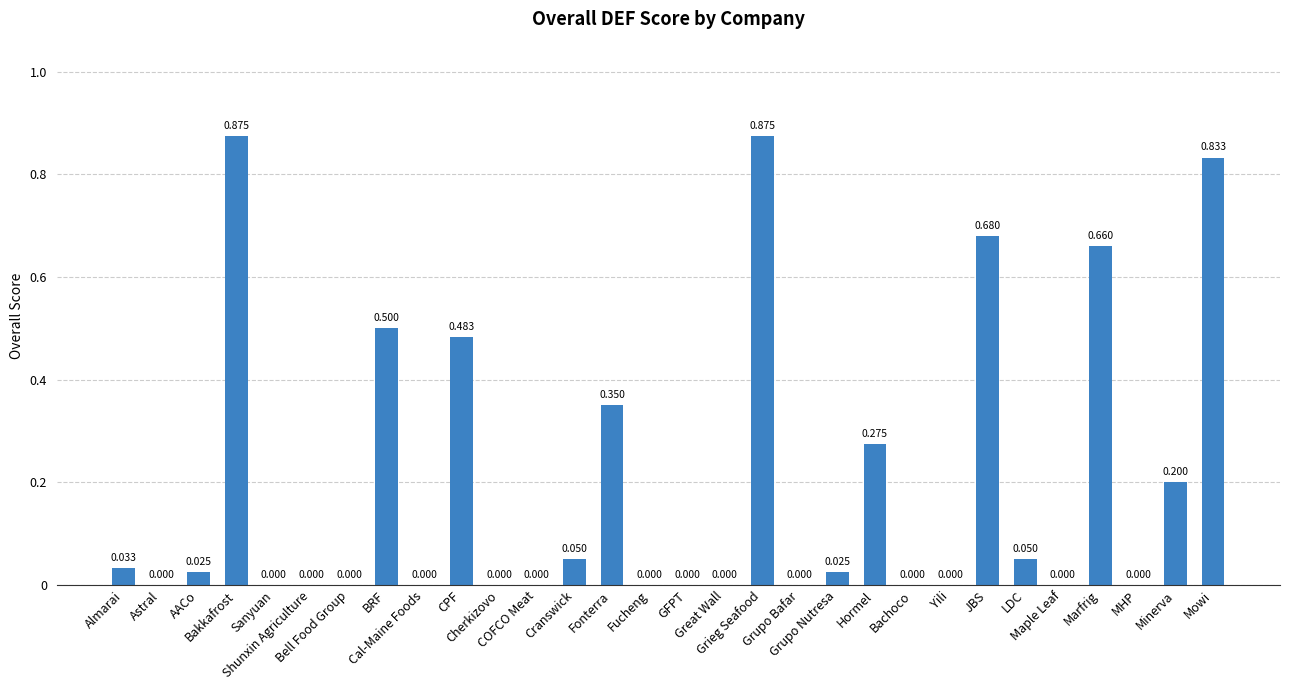

List the labels in order of value, largest first.

Bakkafrost, Grieg Seafood, Mowi, JBS, Marfrig, BRF, CPF, Fonterra, Hormel, Minerva, Cranswick, LDC, Almarai, AACo, Grupo Nutresa, Astral, Sanyuan, Shunxin Agriculture, Bell Food Group, Cal-Maine Foods, Cherkizovo, COFCO Meat, Fucheng, GFPT, Great Wall, Grupo Bafar, Bachoco, Yili, Maple Leaf, MHP